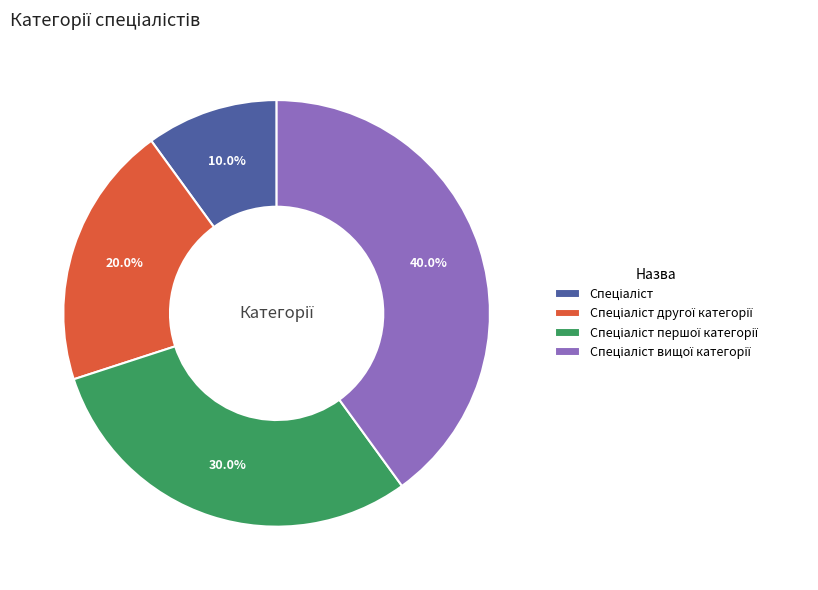

Does any single category account for the majority?

No